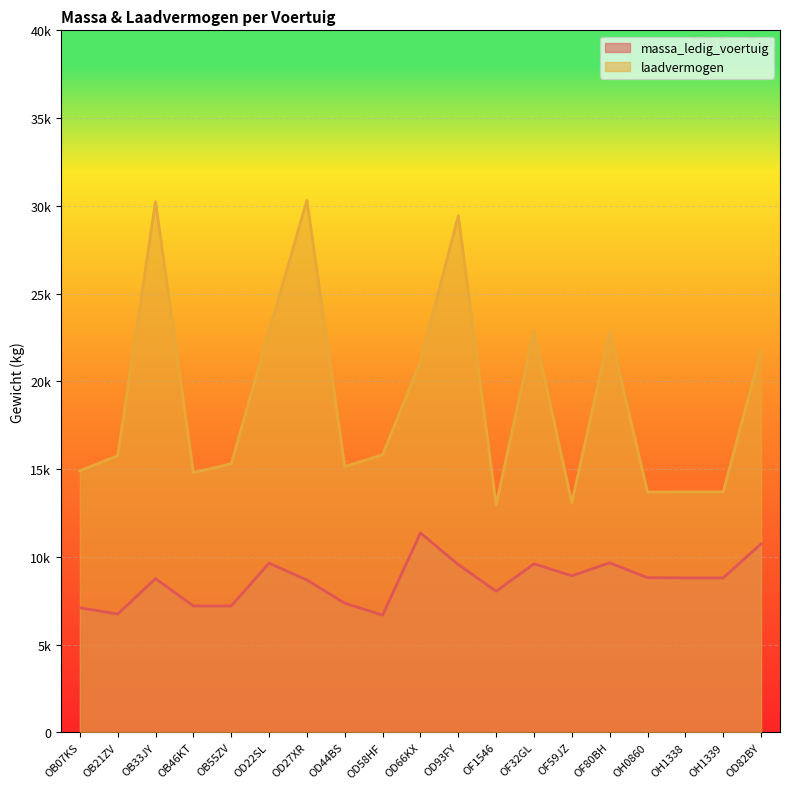

How many categories are shown in the chart?

19